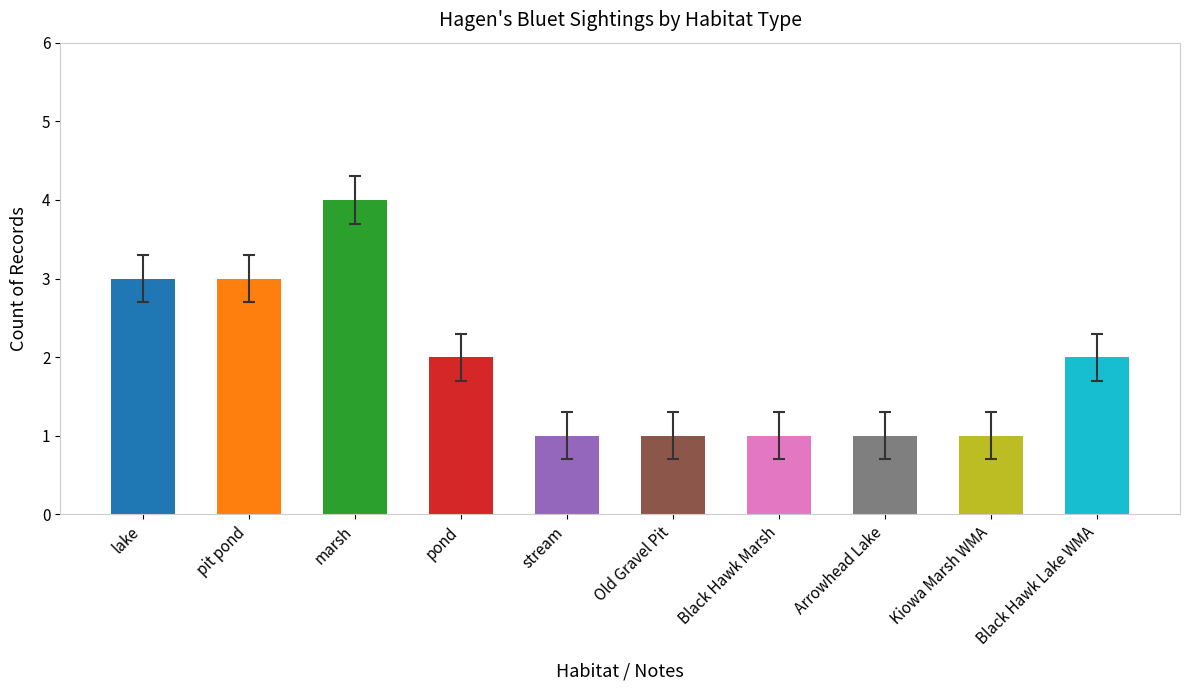

Reading left to right, transcribe all the data shown in this chart.

lake=3	pit pond=3	marsh=4	pond=2	stream=1	Old Gravel Pit=1	Black Hawk Marsh=1	Arrowhead Lake=1	Kiowa Marsh WMA=1	Black Hawk Lake WMA=2